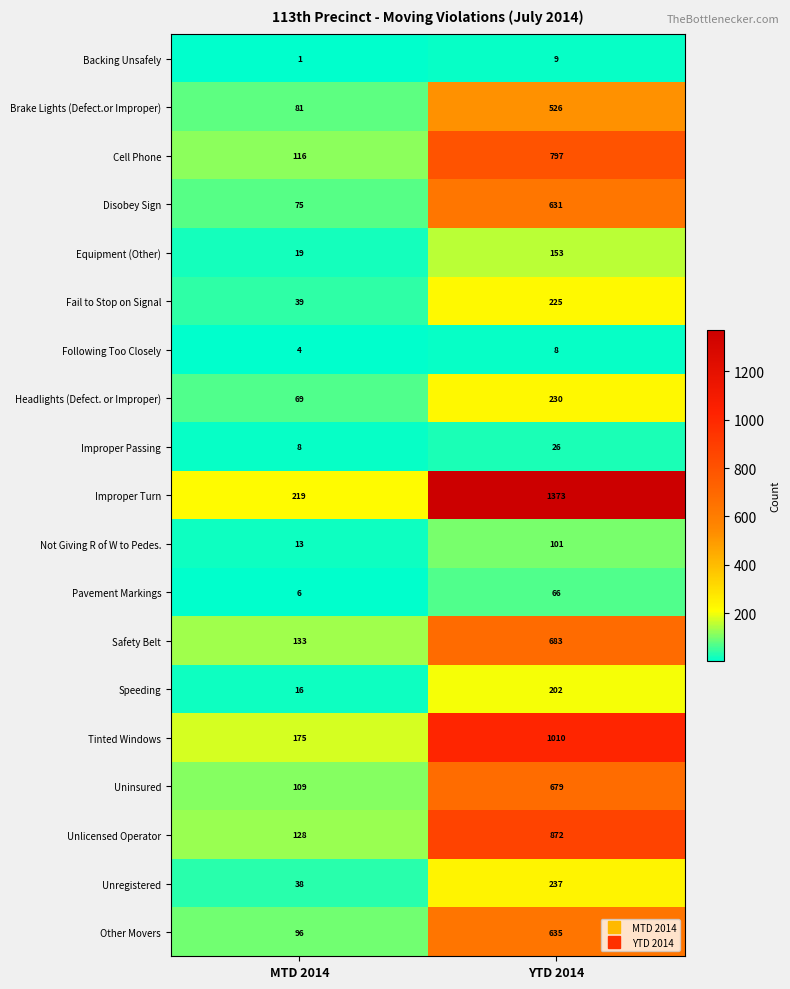

Read the Speeding value at MTD 2014.

16